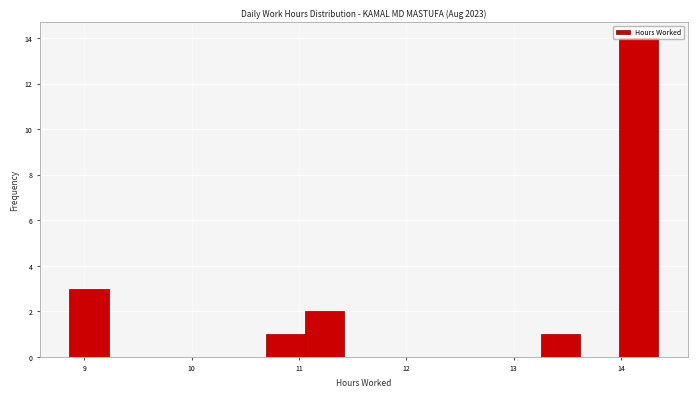

Around what value on the x-axis is the tallest bar? Give the approximate position of its centre, as read against the axis.

14.2